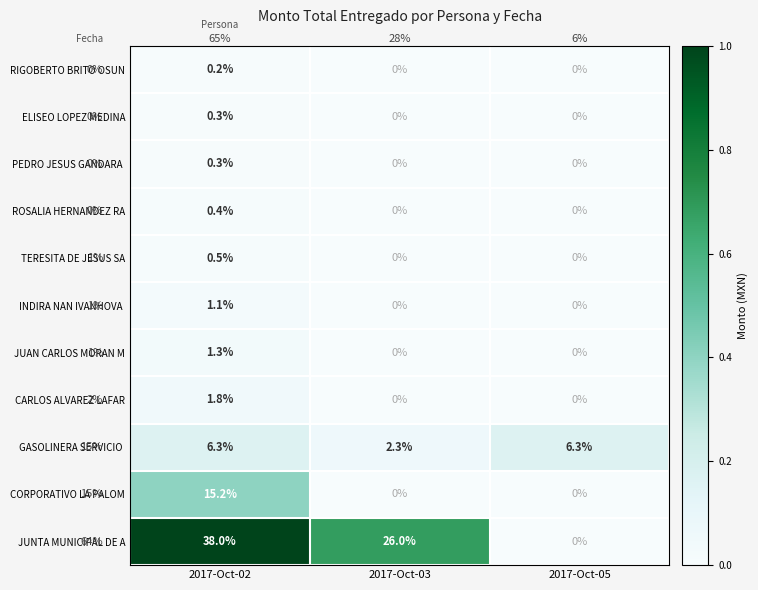

Which series has the largest range (max minus min)?

JUNTA MUNICIPAL DE A